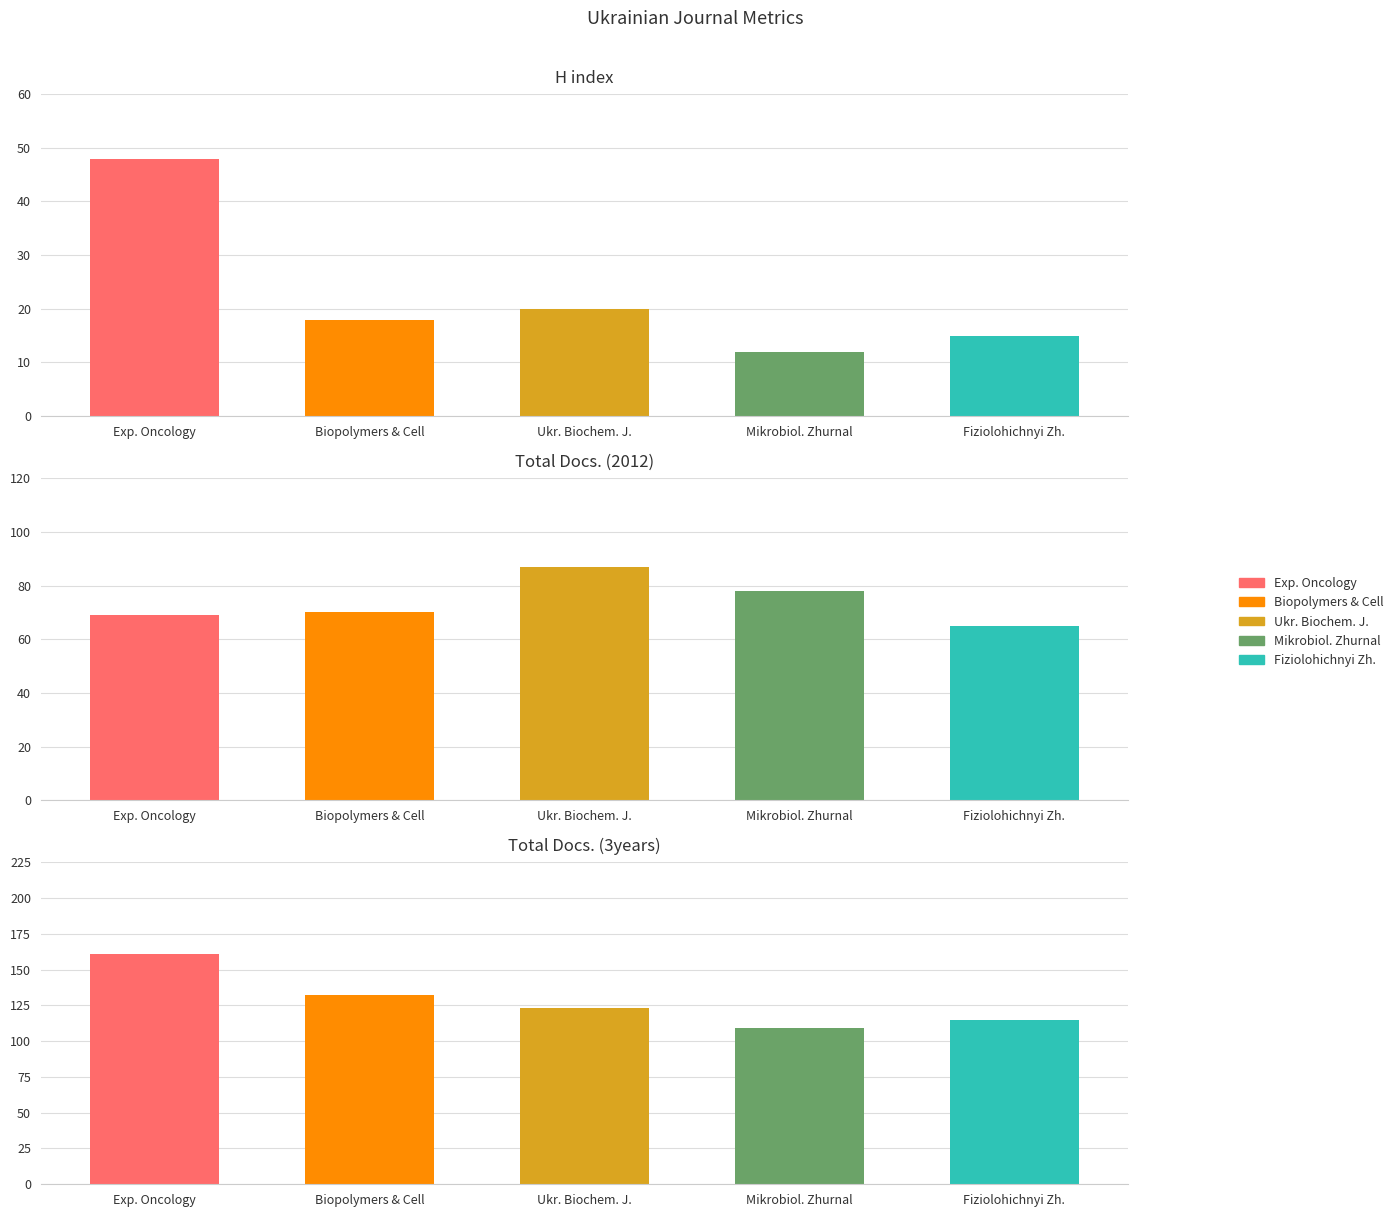

True or false: H index has a value of 16 at Mikrobiol. Zhurnal.

False